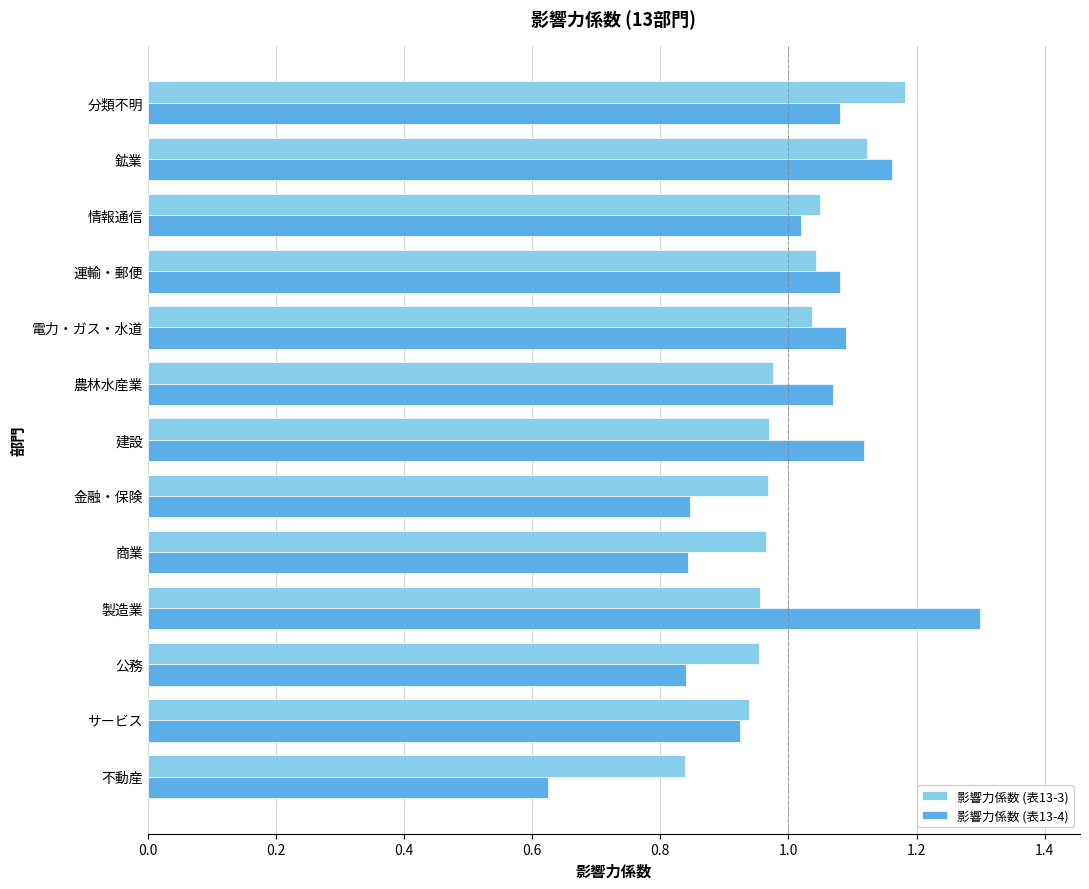

Rank the series by their maximum value, from highest to lowest.

影響力係数 (表13-4), 影響力係数 (表13-3)